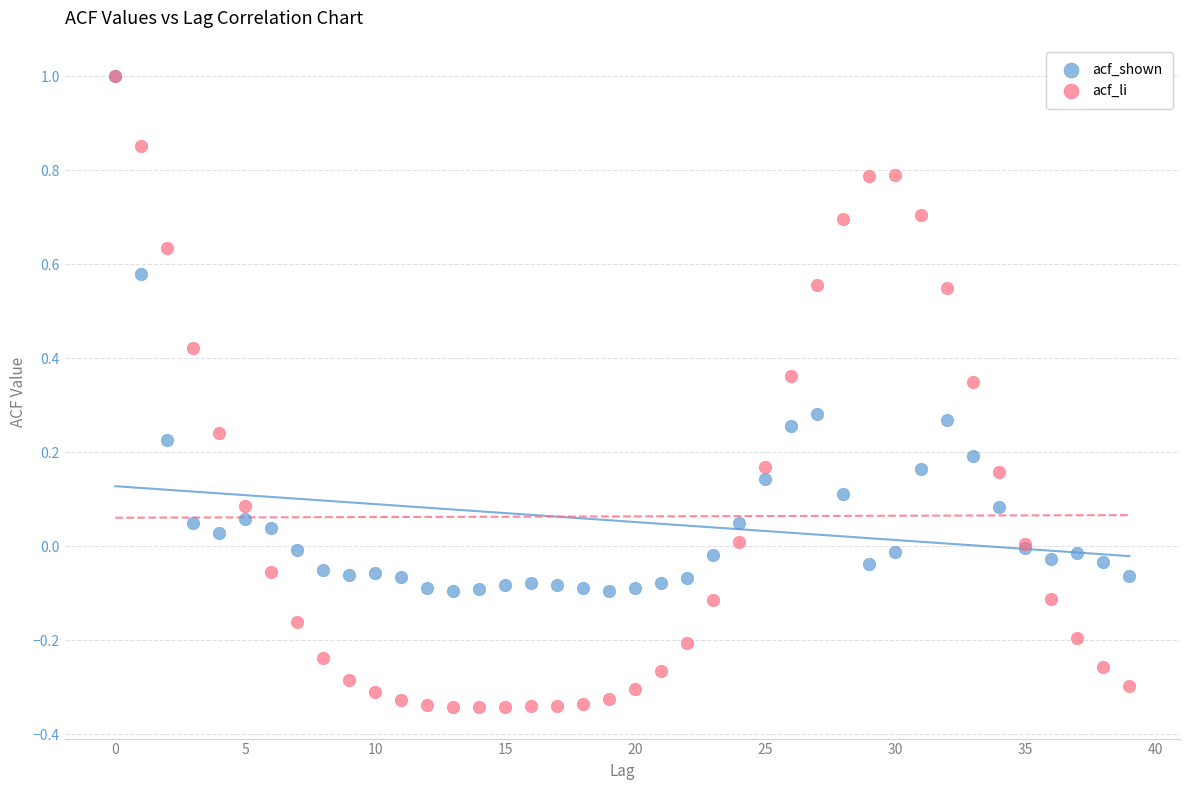

What are all the series names shown in the legend?

acf_shown, acf_li